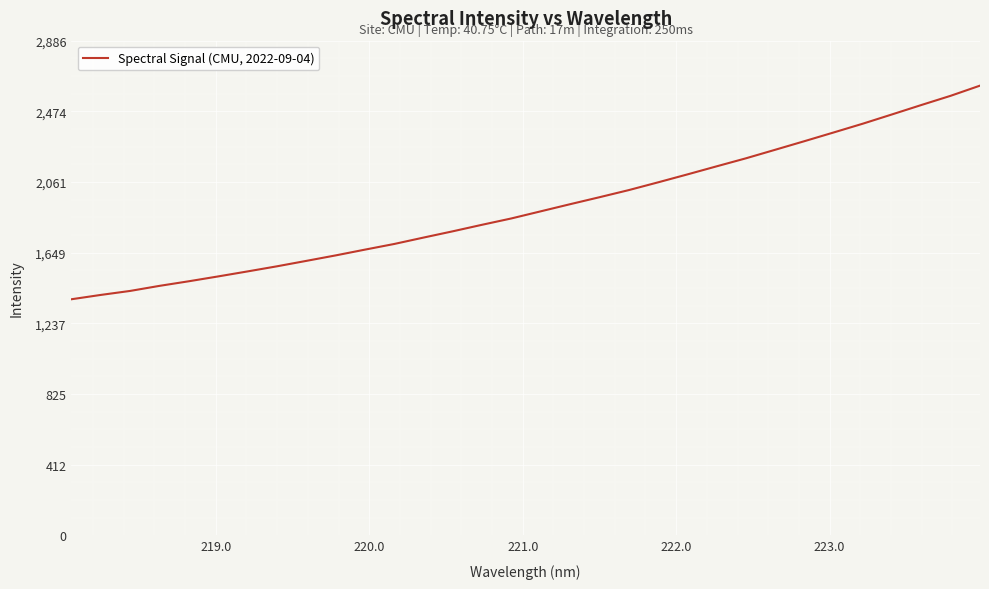

What is the greatest value displayed?

2623.5